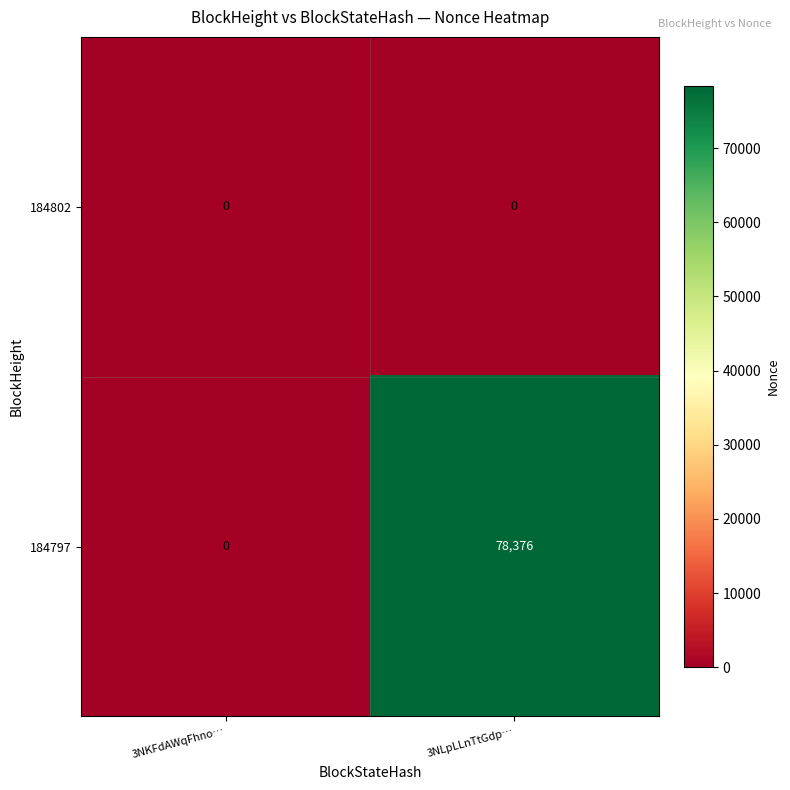

Reading right to left, what are all the values shown in this chart?

184802: 0	0
184797: 78376	0